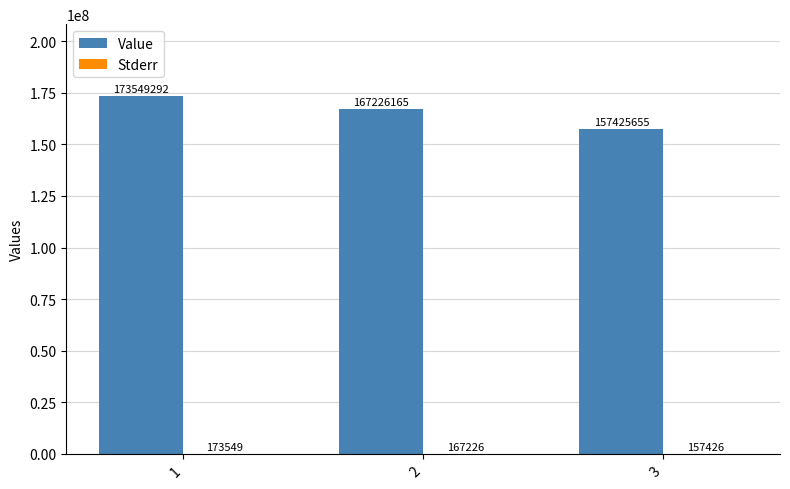

What is the sum of all Value values?

498201112.0